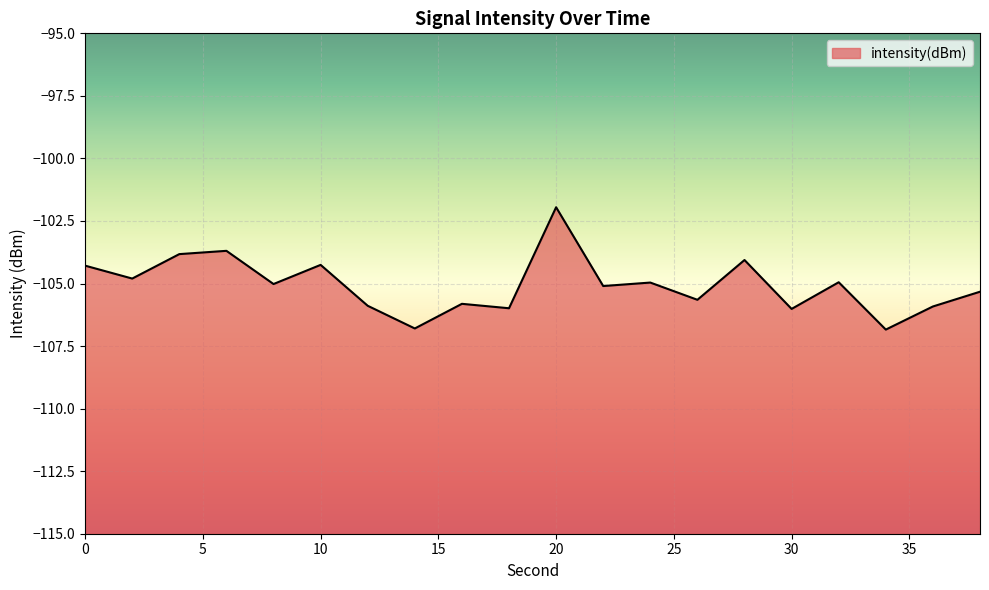

Rank the categories by value from lowest to highest.

34, 14, 30, 18, 36, 12, 16, 26, 38, 22, 8, 24, 32, 2, 0, 10, 28, 4, 6, 20